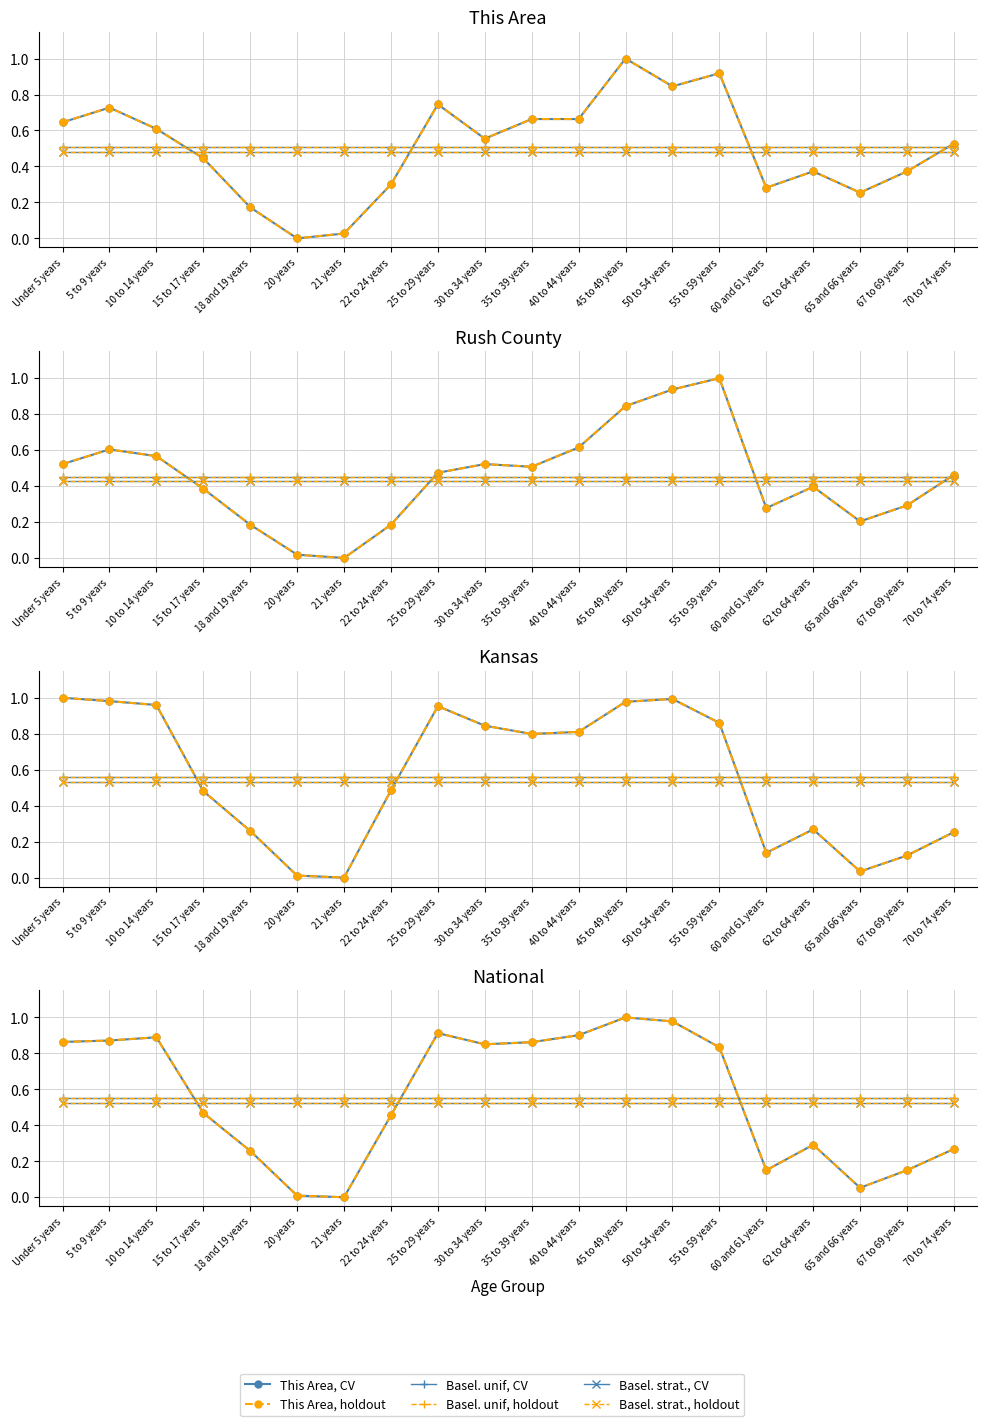

What is the difference between the maximum and minimum values in the National series?

1.0